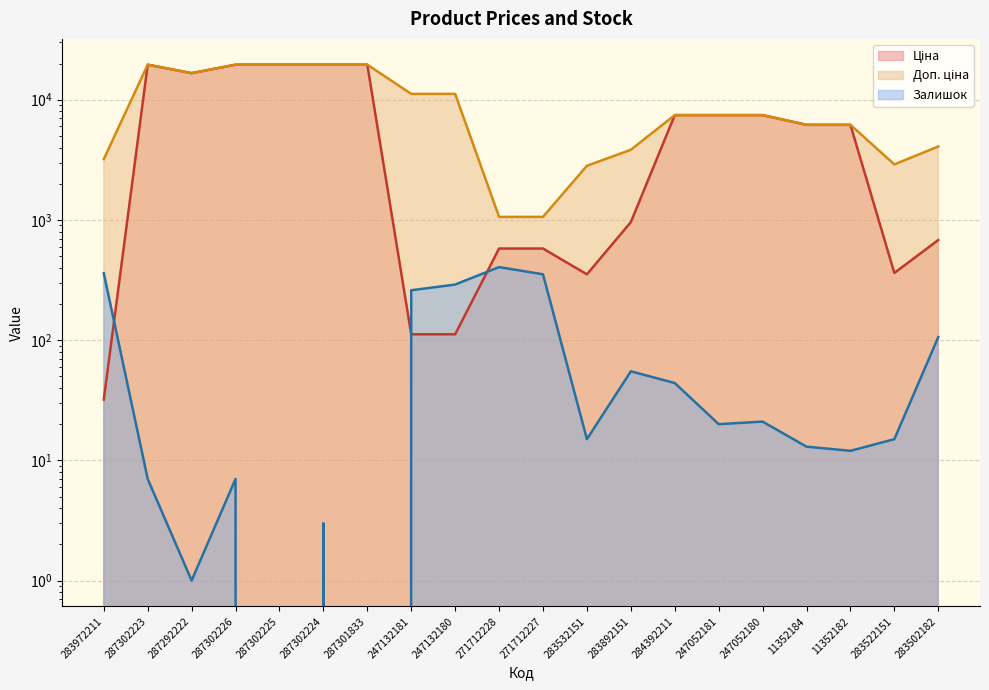

Where is Ціна nearest to the value 9798?

284392211